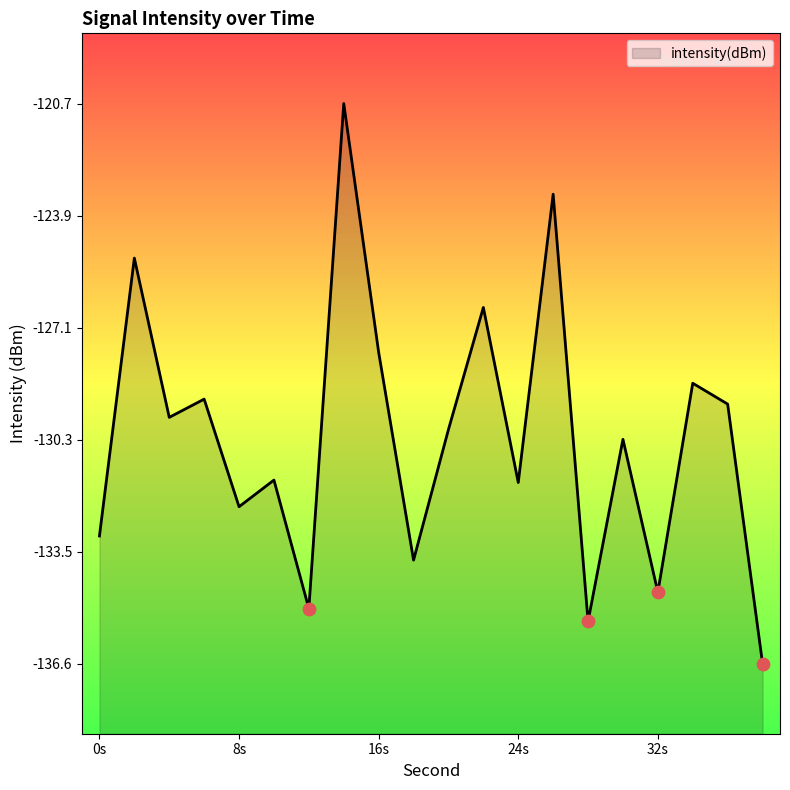

Which has a higher value, 26 or 38?

26